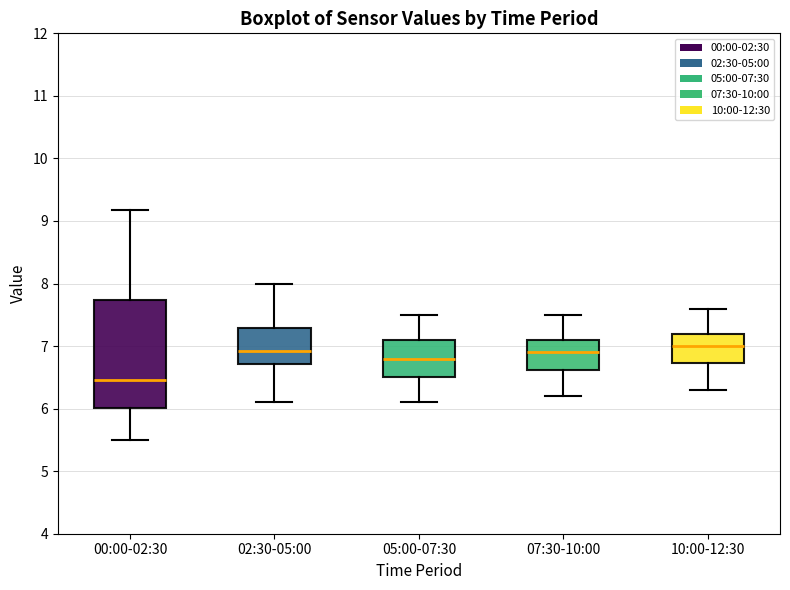

Reading left to right, transcribe this box plot: for each box, give where its median line is, the range the box spans, and where its two whiskers end, as read against the y-axis. The values are not printed on the chart, so give them approximately, as read against the axis.

00:00-02:30: median 6.5, box 6.0 to 7.7, whiskers 5.5 to 9.2
02:30-05:00: median 6.9, box 6.7 to 7.3, whiskers 6.1 to 8.0
05:00-07:30: median 6.8, box 6.5 to 7.1, whiskers 6.1 to 7.5
07:30-10:00: median 6.9, box 6.6 to 7.1, whiskers 6.2 to 7.5
10:00-12:30: median 7.0, box 6.7 to 7.2, whiskers 6.3 to 7.6